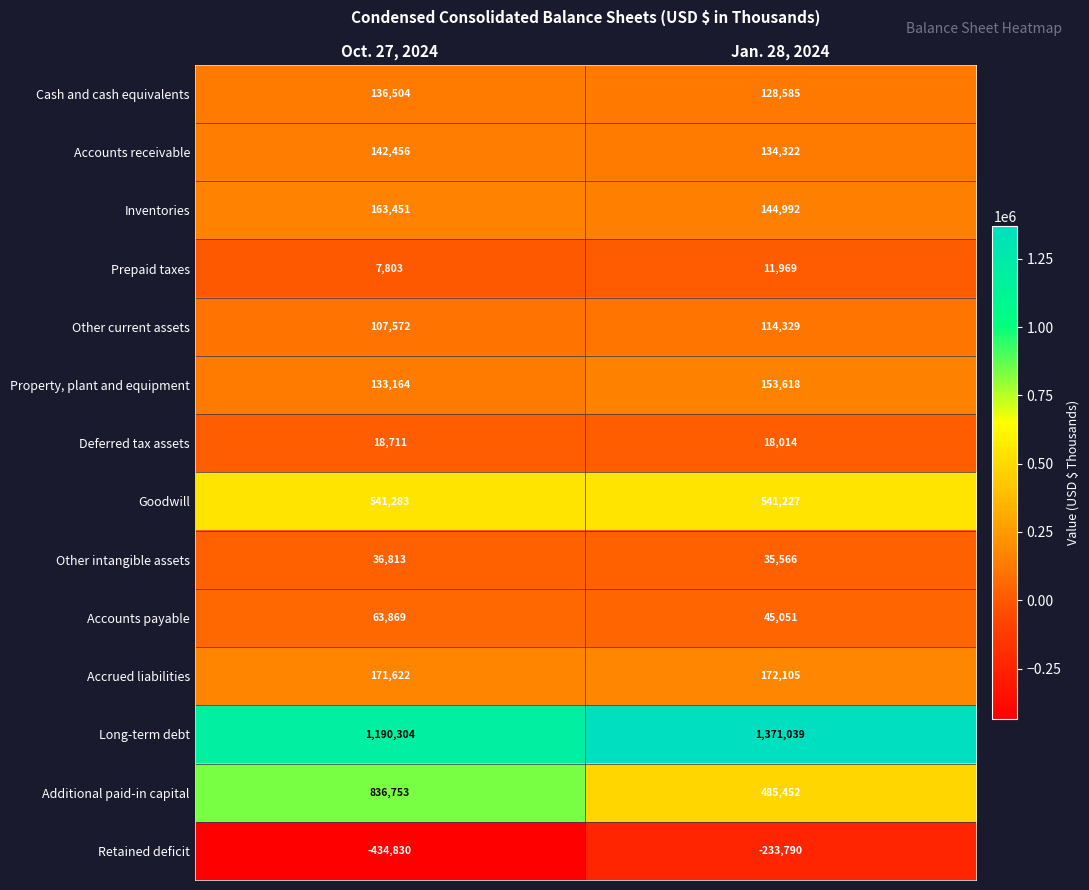

What is the difference between the highest and lowest values at Oct. 27, 2024?

1625134